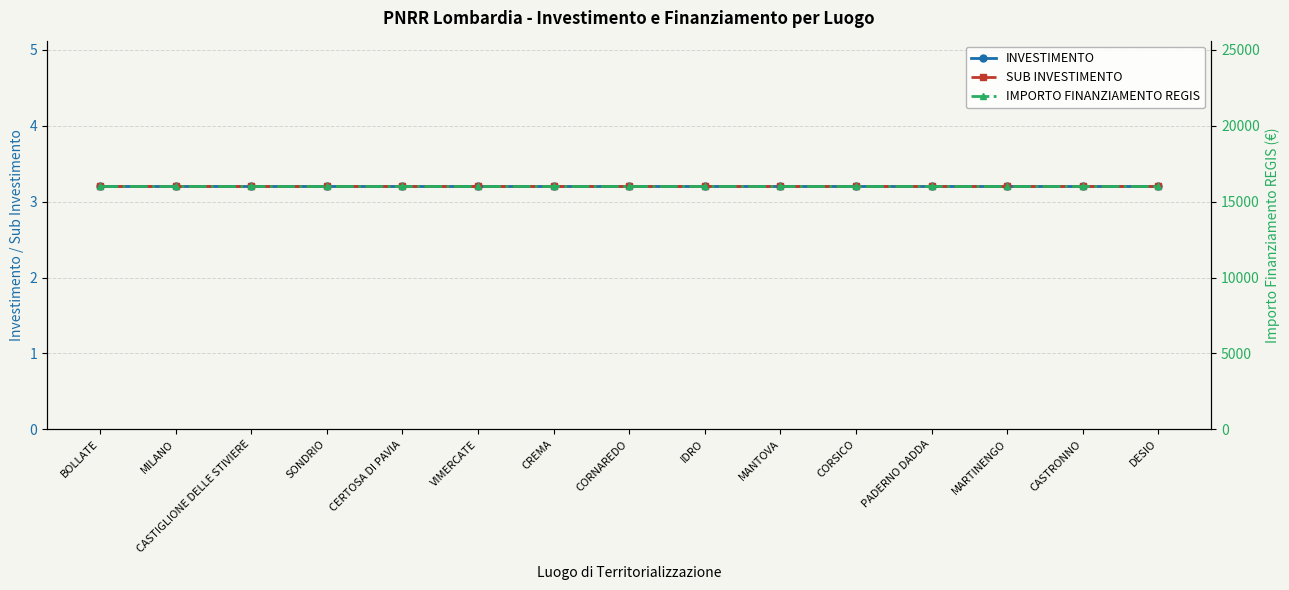

Between IDRO and MANTOVA, which series saw the biggest shift?

INVESTIMENTO